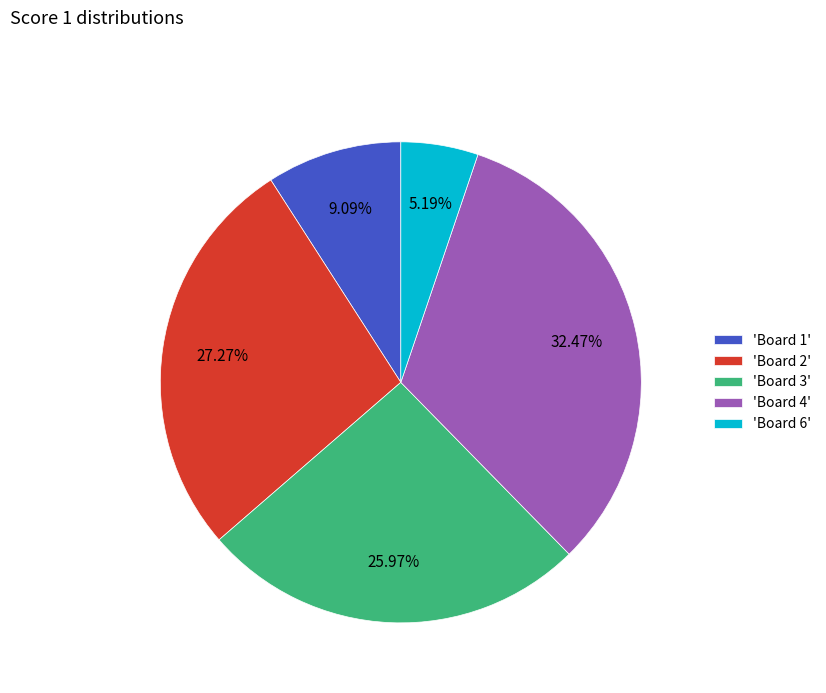

Do 'Board 6' and 'Board 1' together represent more than half of the pie?

No